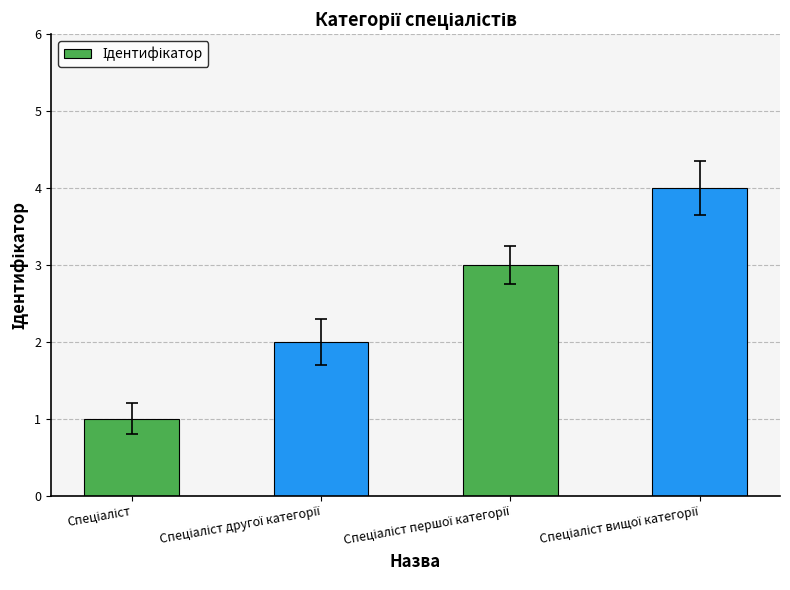

What is the sum of all values?

10